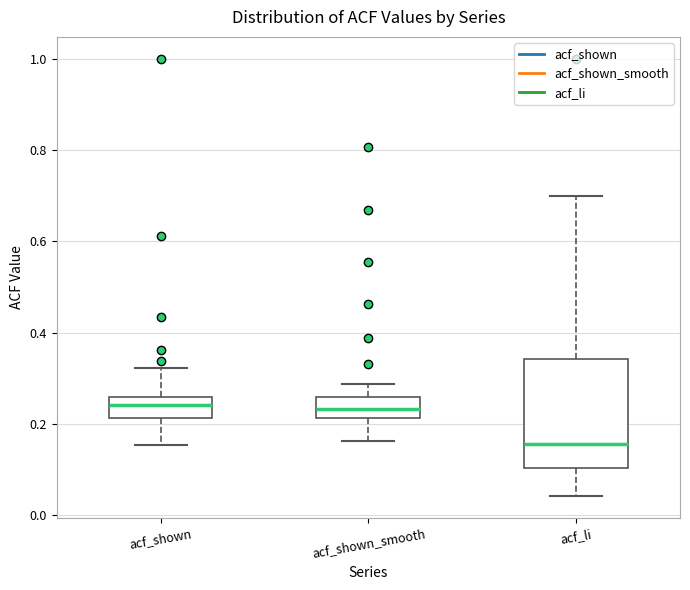

Which box's median line is the lowest?

acf_li